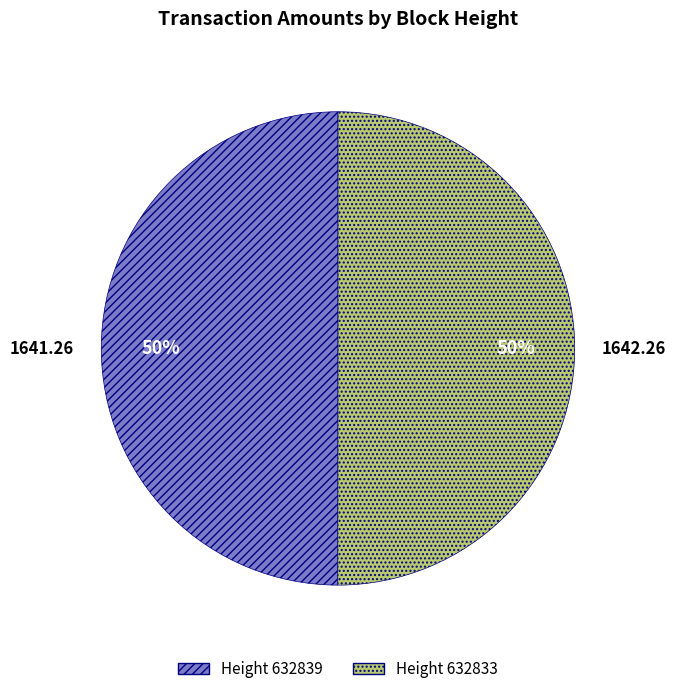

Do Height 632833 and Height 632839 together represent more than half of the pie?

Yes